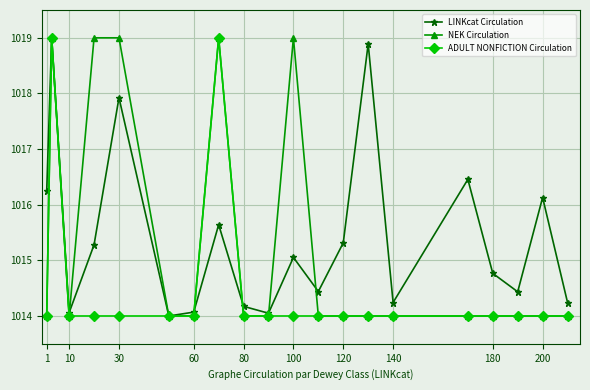

What is the maximum value shown in the chart?

1019.0